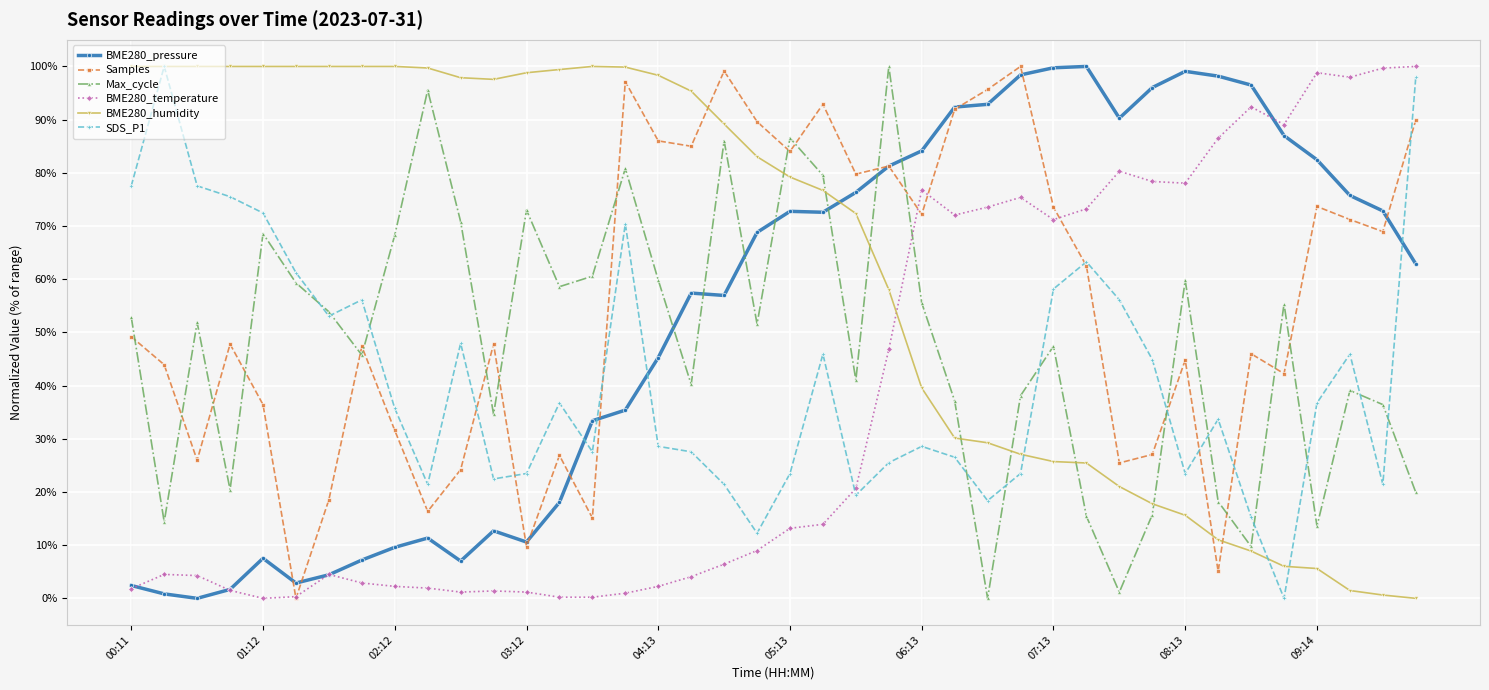

What are all the series names shown in the legend?

BME280_pressure, Samples, Max_cycle, BME280_temperature, BME280_humidity, SDS_P1